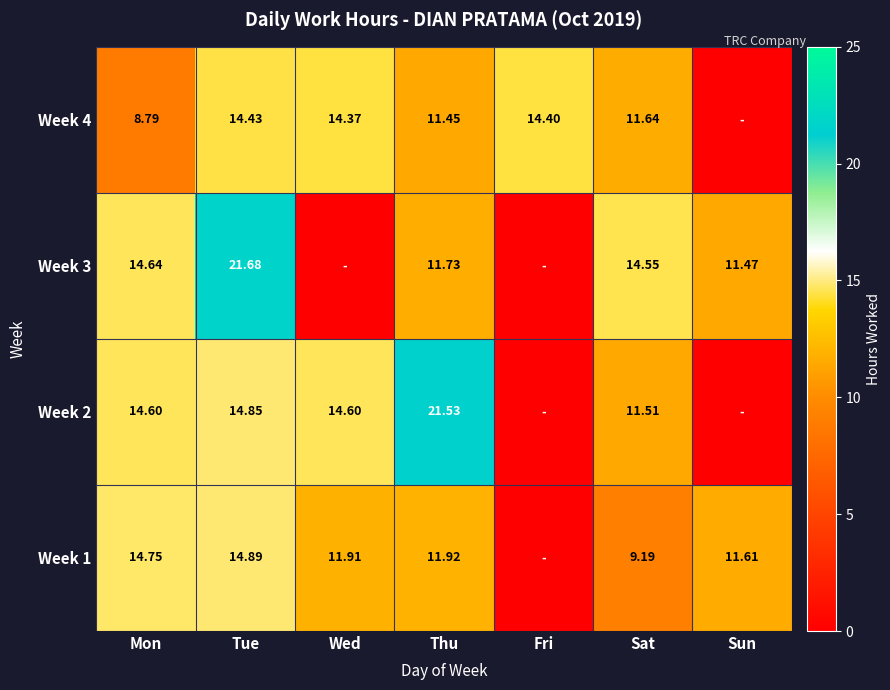

At Thu, list the series in order from largest to smallest.

Week 2, Week 1, Week 3, Week 4